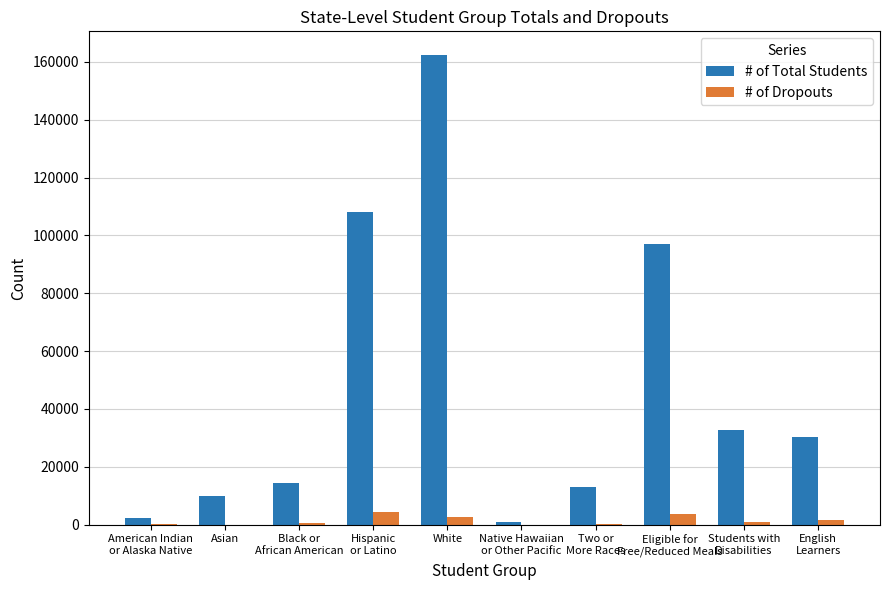

How many groups of bars are there?

10